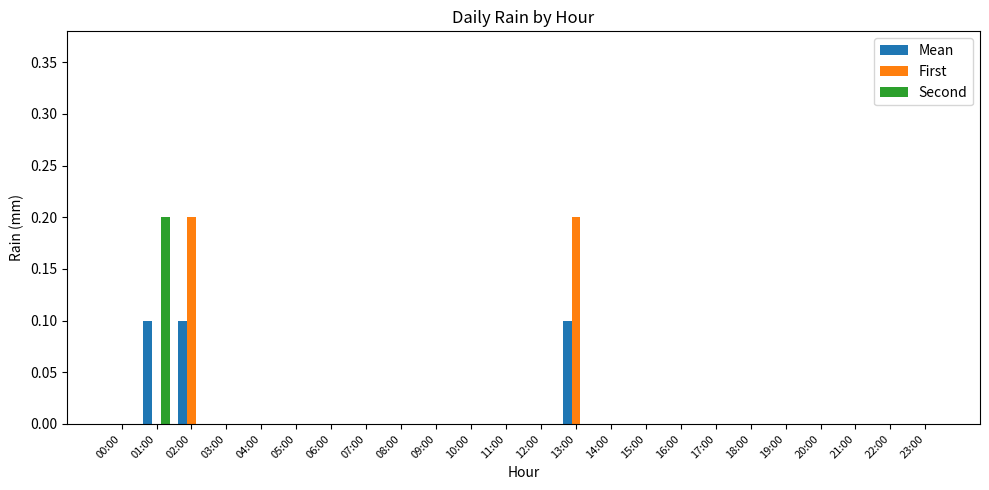

Is it true that Second equals 0.0 at 14:00?

True